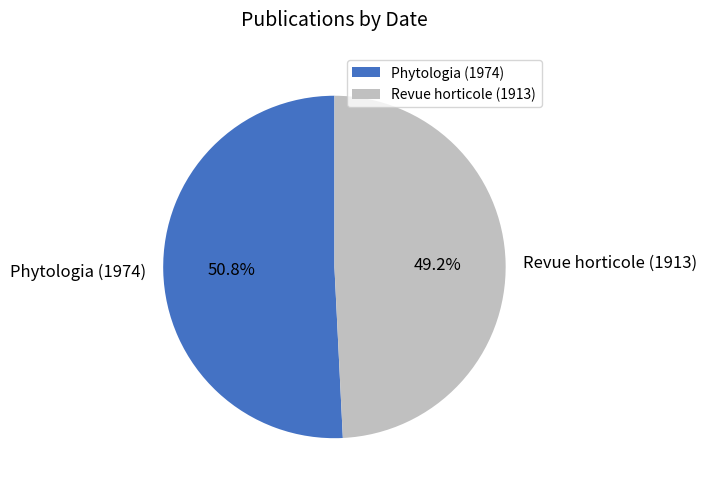

Which category has the biggest portion of the pie?

Phytologia (1974)